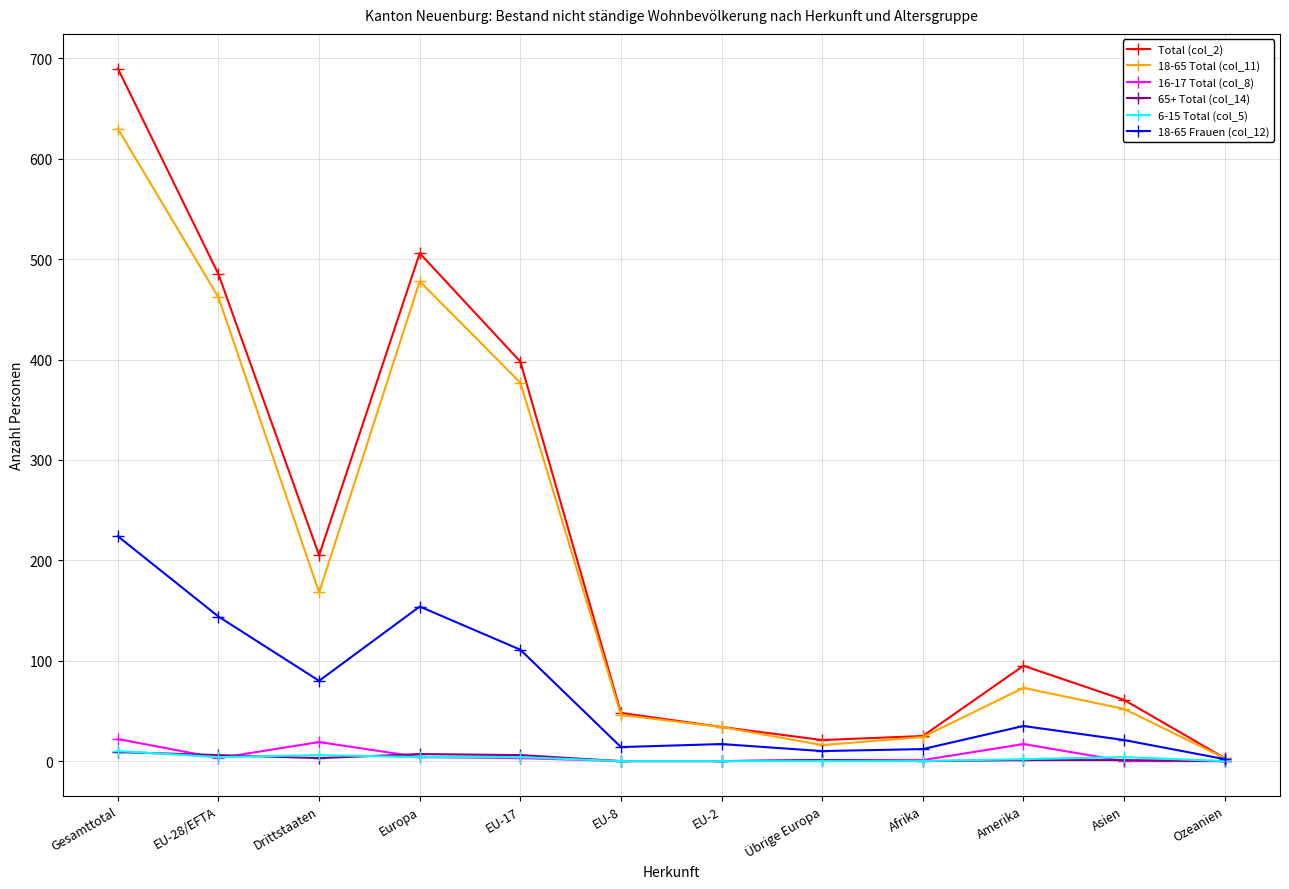

What is the average value of the Total (col_2) series?

214